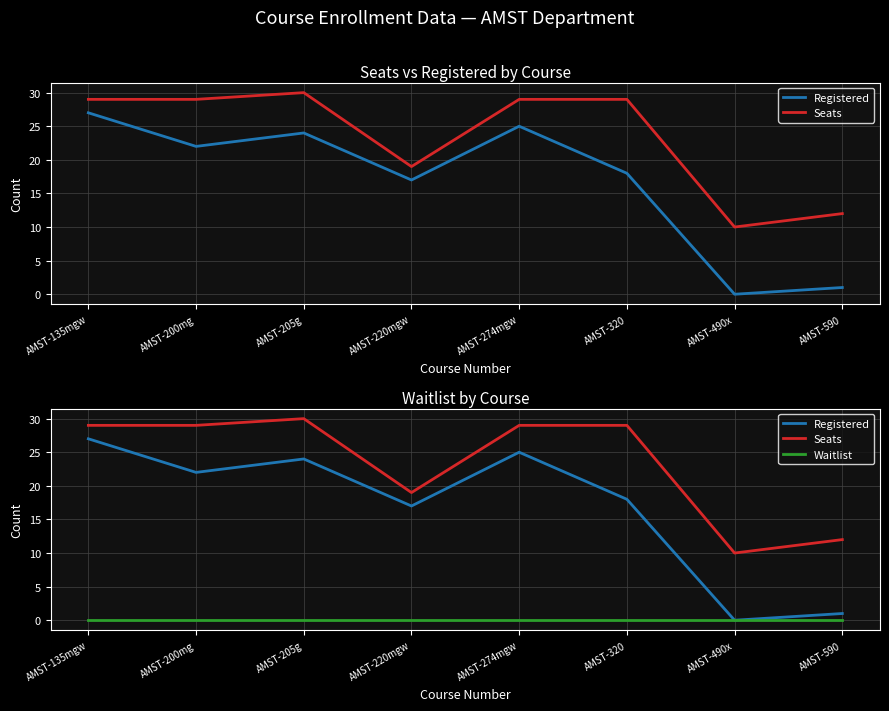

How many categories are shown in the chart?

8